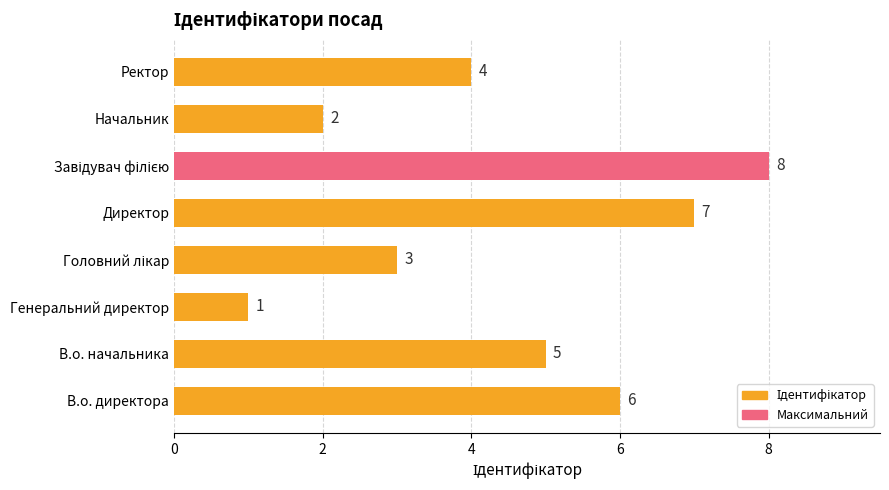

What is the greatest value displayed?

8